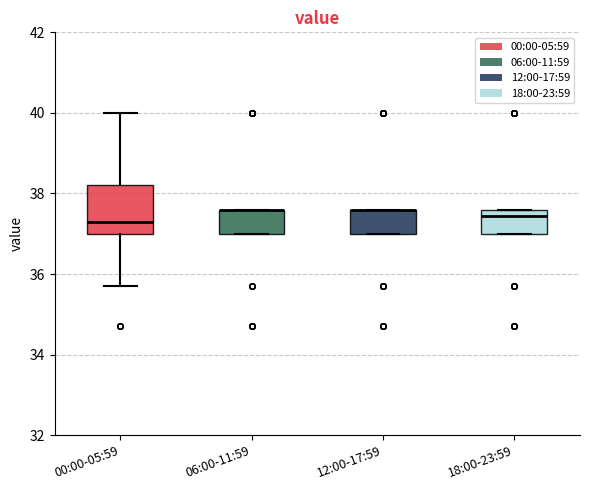

Reading left to right, transcribe this box plot: for each box, give where its median line is, the range the box spans, and where its two whiskers end, as read against the y-axis. The values are not printed on the chart, so give them approximately, as read against the axis.

00:00-05:59: median 37.4, box 37.0 to 38.2, whiskers 35.8 to 40.0
06:00-11:59: median 37.6 (drawn on the box's upper edge), box 37.0 to 37.6, whiskers 37.0 to 37.6
12:00-17:59: median 37.6 (drawn on the box's upper edge), box 37.0 to 37.6, whiskers 37.0 to 37.6
18:00-23:59: median 37.4, box 37.0 to 37.6, whiskers 37.0 to 37.6